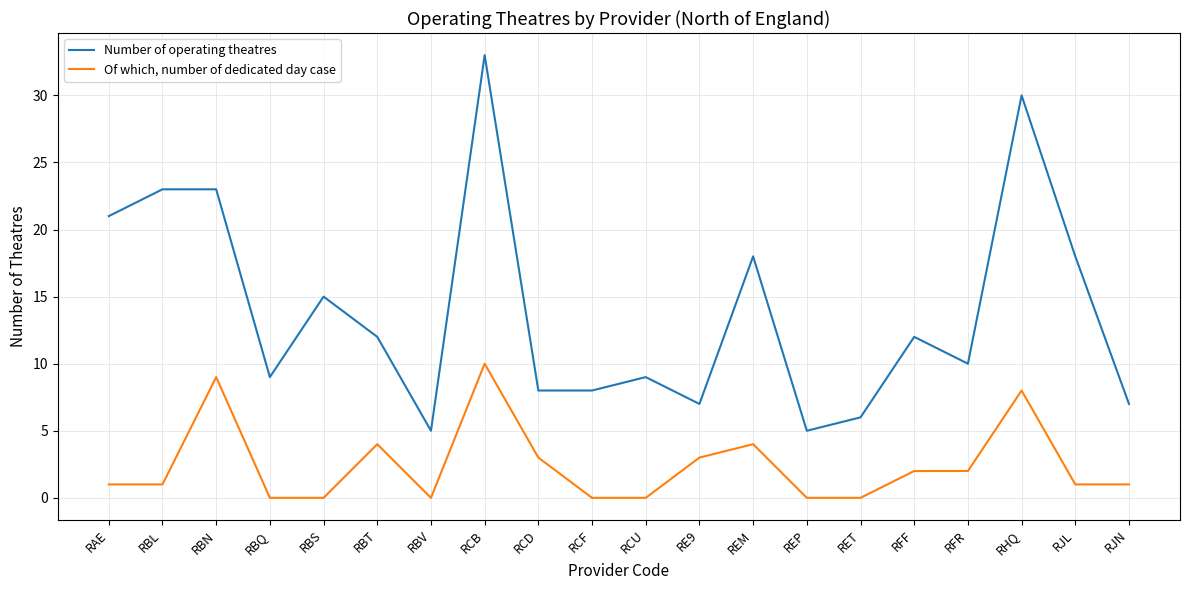

What is the minimum value for Number of operating theatres?

5